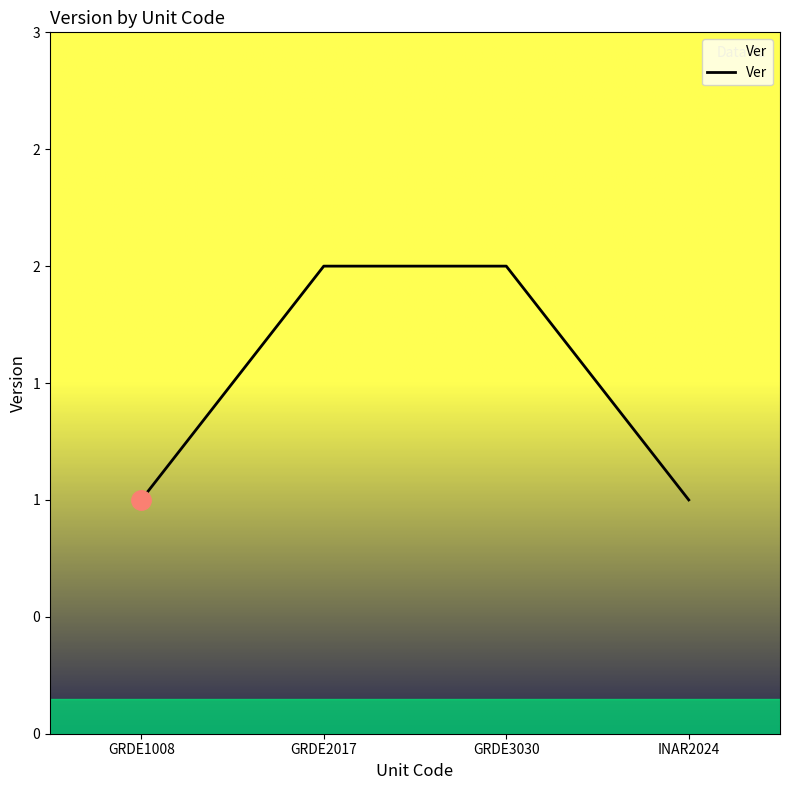

List the labels in order of value, smallest first.

GRDE1008, INAR2024, GRDE2017, GRDE3030